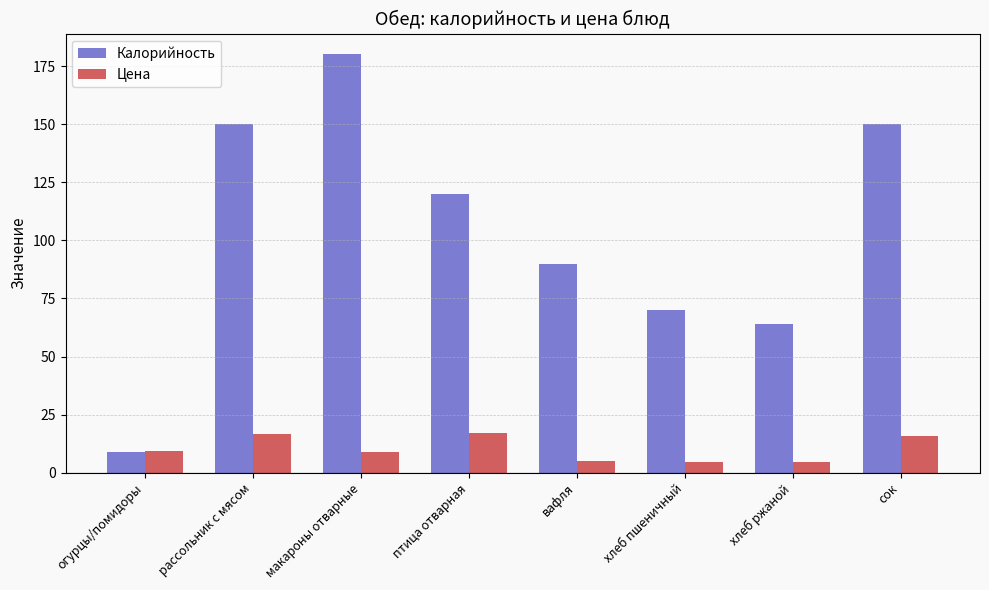

The value of Цена at огурцы/помидоры is 9.5. True or false?

True